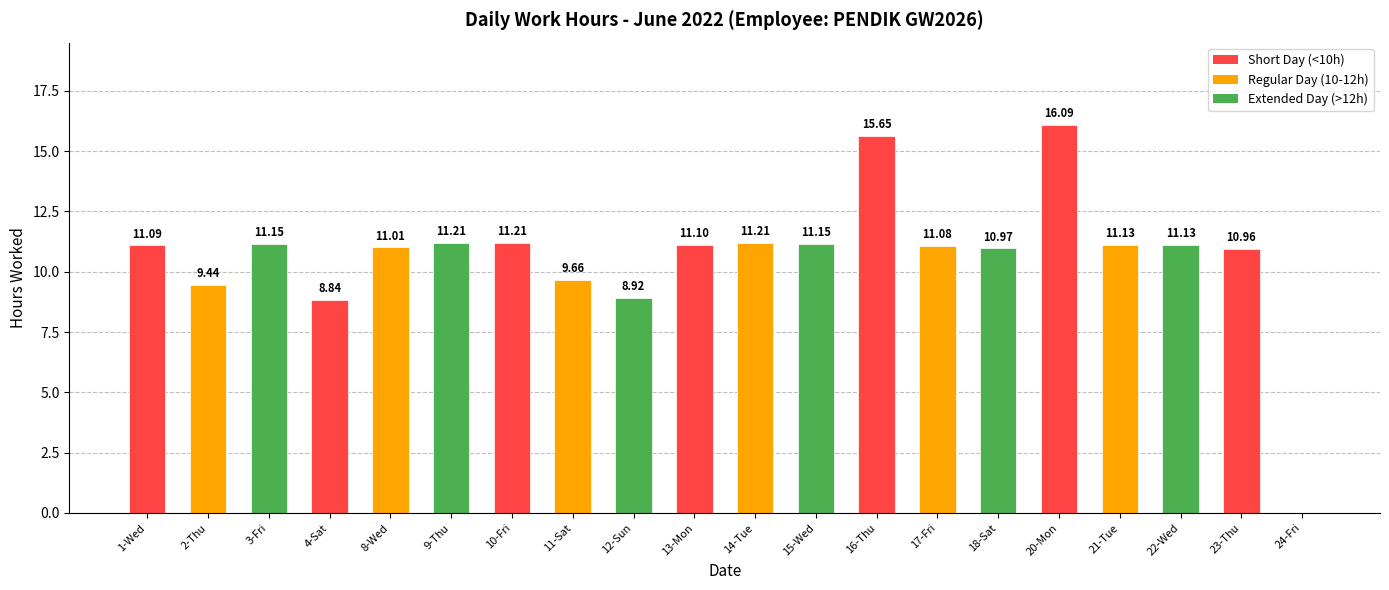

Which has a higher value, 12-Sun or 14-Tue?

14-Tue